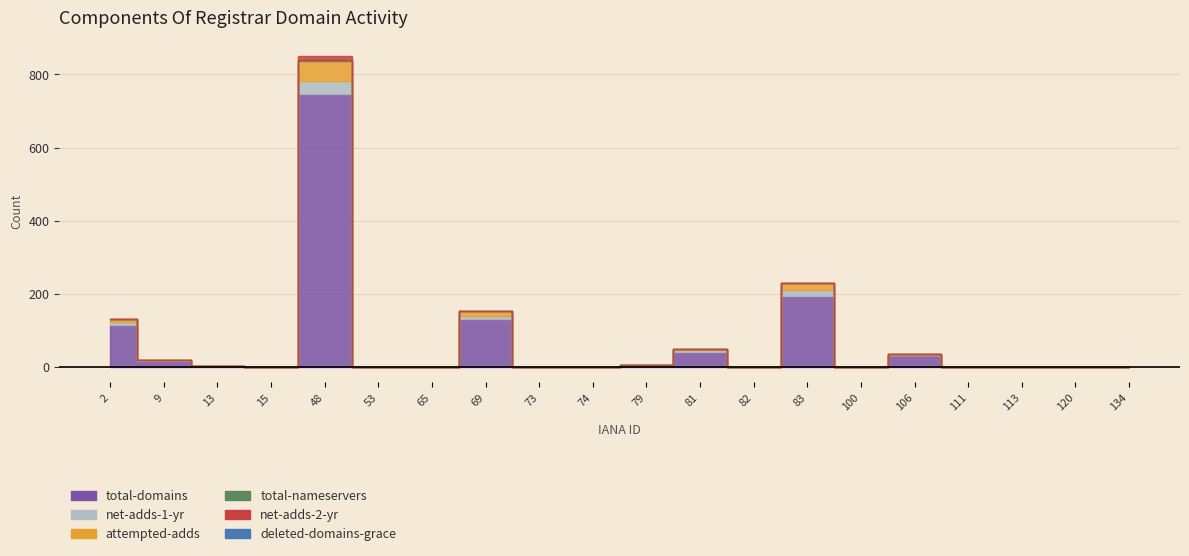

True or false: net-adds-2-yr and total-nameservers cross at least once.

False